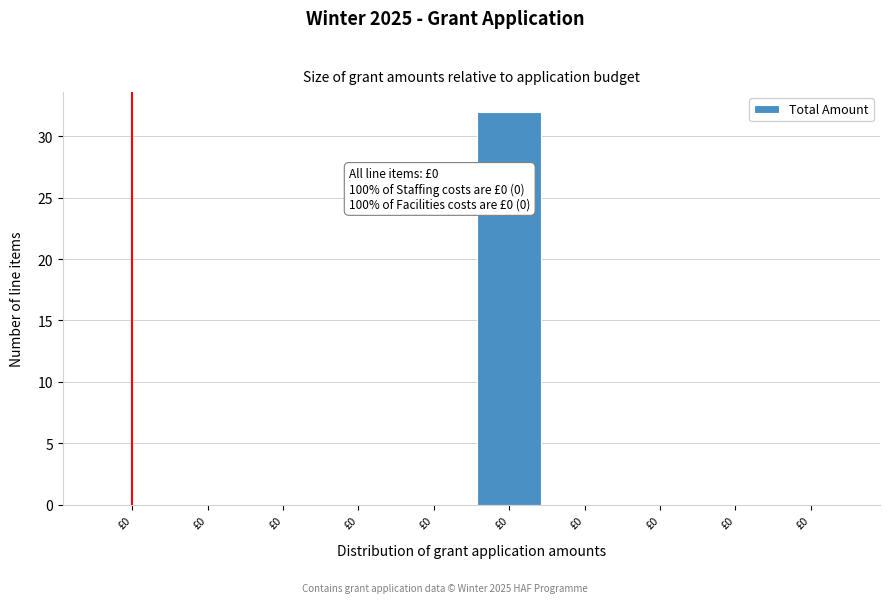

How many series are shown in this chart?

1